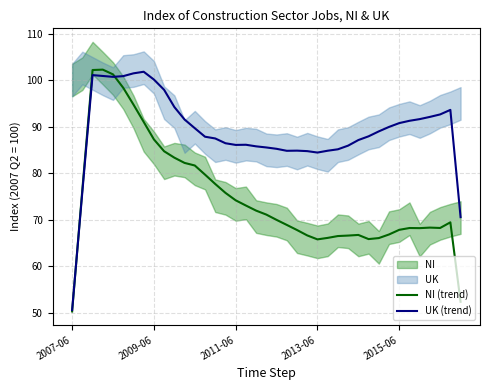

Reading left to right, what are all the values shown in this chart?

NI (trend): 50.3	76.5	102.2	102.2	101.2	98.3	94.7	91.0	87.3	84.7	83.4	82.2	81.7	79.7	77.7	75.8	74.2	73.1	72.0	71.1	70.0	68.9	67.8	66.7	65.8	66.1	66.5	66.6	66.8	65.9	66.1	66.9	67.9	68.3	68.2	68.3	68.3	69.5	52.4
UK (trend): 50.6	76.0	101.1	100.9	100.7	100.9	101.5	101.8	100.1	97.9	94.2	91.5	89.7	87.9	87.5	86.4	86.1	86.1	85.8	85.5	85.3	84.8	84.9	84.8	84.4	84.8	85.2	85.9	87.1	87.9	89.0	90.0	90.8	91.3	91.6	92.1	92.6	93.6	70.6